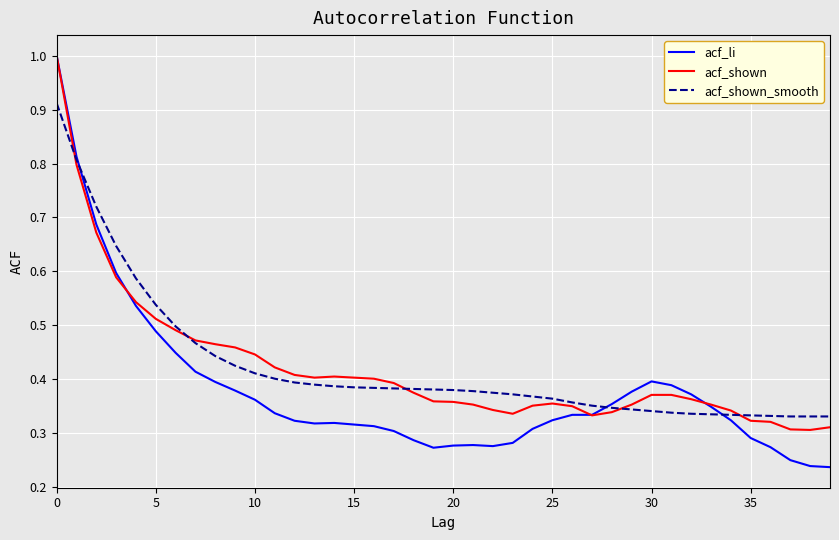

How many times do acf_shown and acf_shown_smooth cross each other?

5